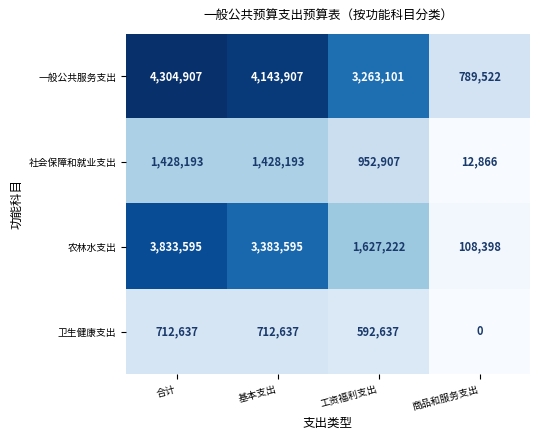

What is the greatest value displayed?

4304907